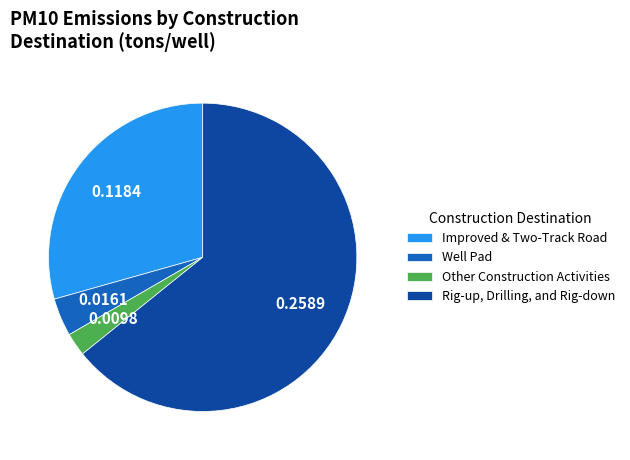

The Other Construction Activities slice represents 13% of the pie. True or false?

False